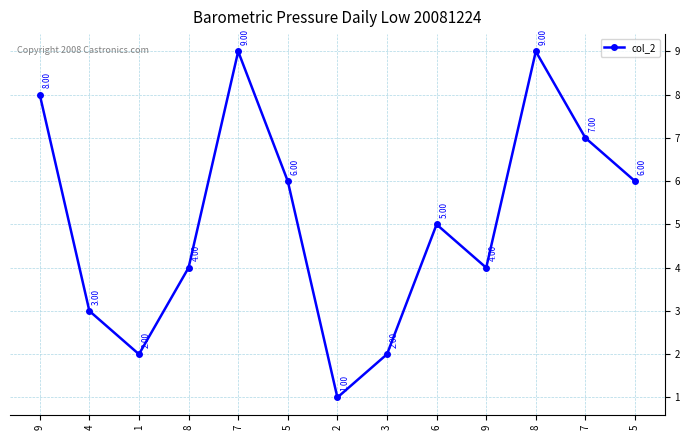

What is the label of the 3rd point from the right?

8